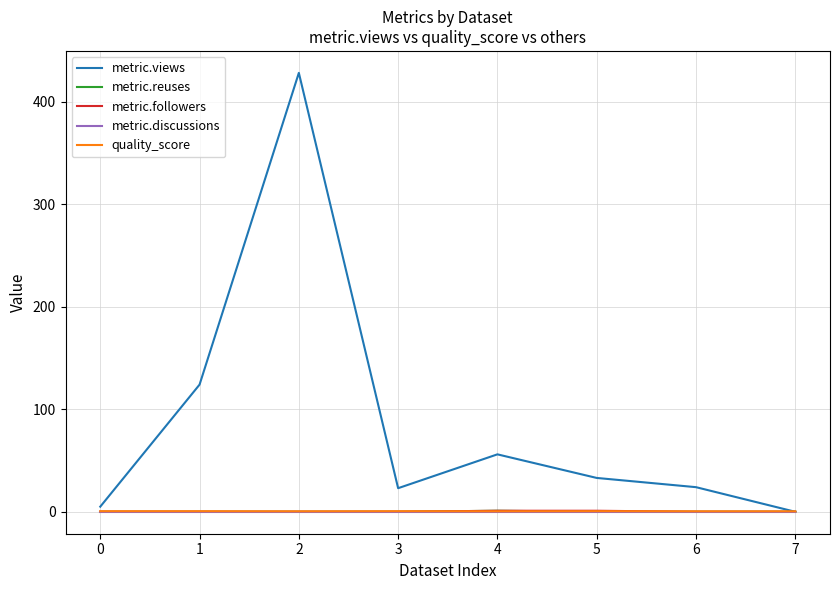

What is the difference between the maximum and second lowest values in the metric.reuses series?

1.0